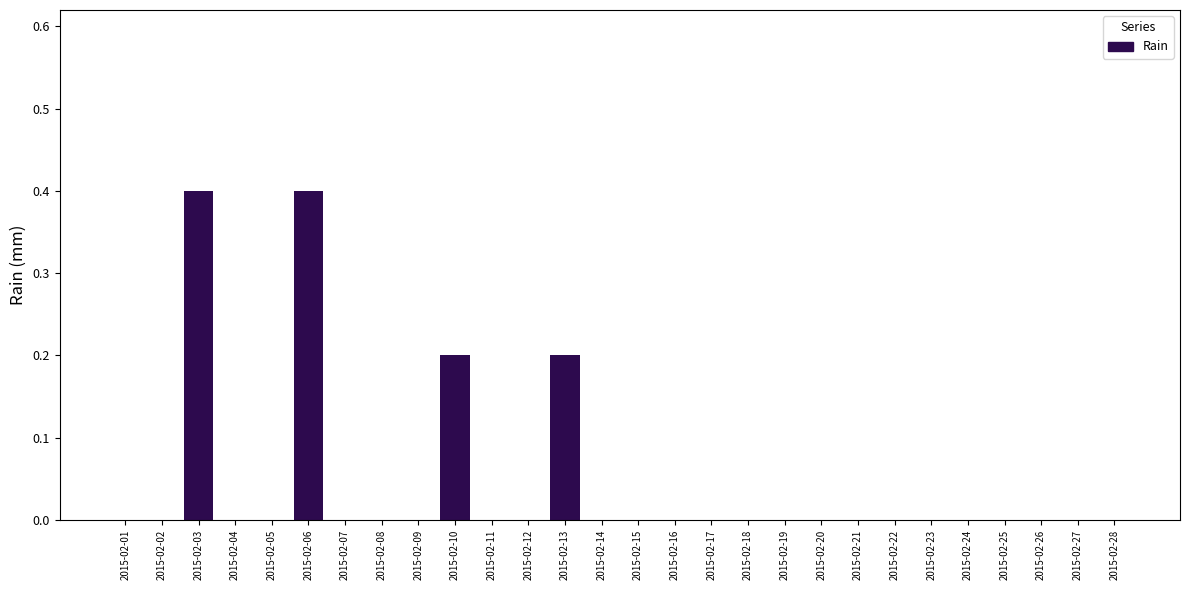

Reading right to left, list all the values displayed in this chart.

2015-02-28=0.0	2015-02-27=0.0	2015-02-26=0.0	2015-02-25=0.0	2015-02-24=0.0	2015-02-23=0.0	2015-02-22=0.0	2015-02-21=0.0	2015-02-20=0.0	2015-02-19=0.0	2015-02-18=0.0	2015-02-17=0.0	2015-02-16=0.0	2015-02-15=0.0	2015-02-14=0.0	2015-02-13=0.2	2015-02-12=0.0	2015-02-11=0.0	2015-02-10=0.2	2015-02-09=0.0	2015-02-08=0.0	2015-02-07=0.0	2015-02-06=0.4	2015-02-05=0.0	2015-02-04=0.0	2015-02-03=0.4	2015-02-02=0.0	2015-02-01=0.0